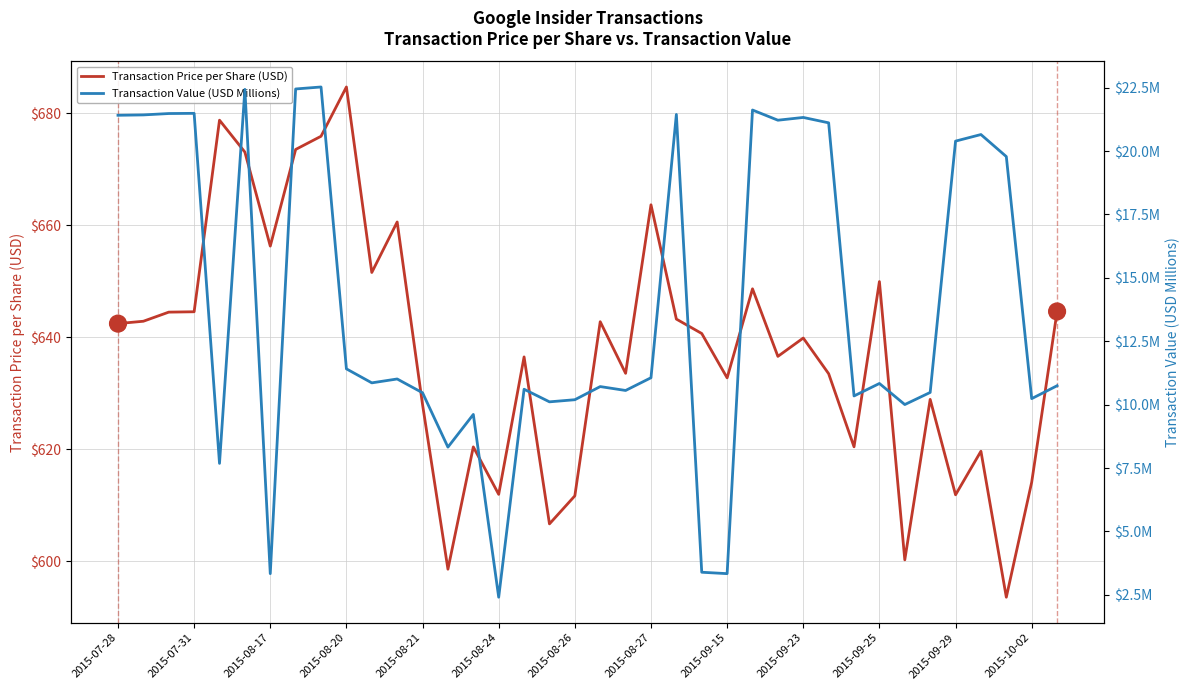

The Transaction Price per Share (USD) series shows 162.0 at 2015-08-26. True or false?

False